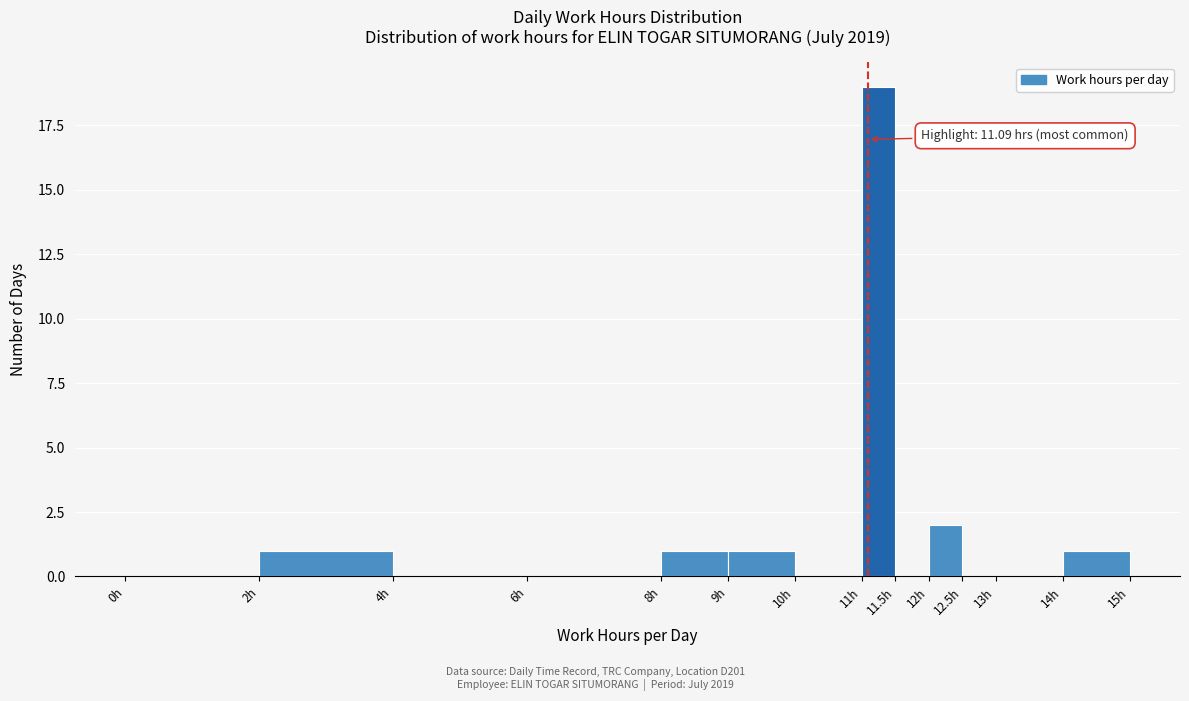

Which range on the x-axis has the tallest bar?

11.0 to 11.5